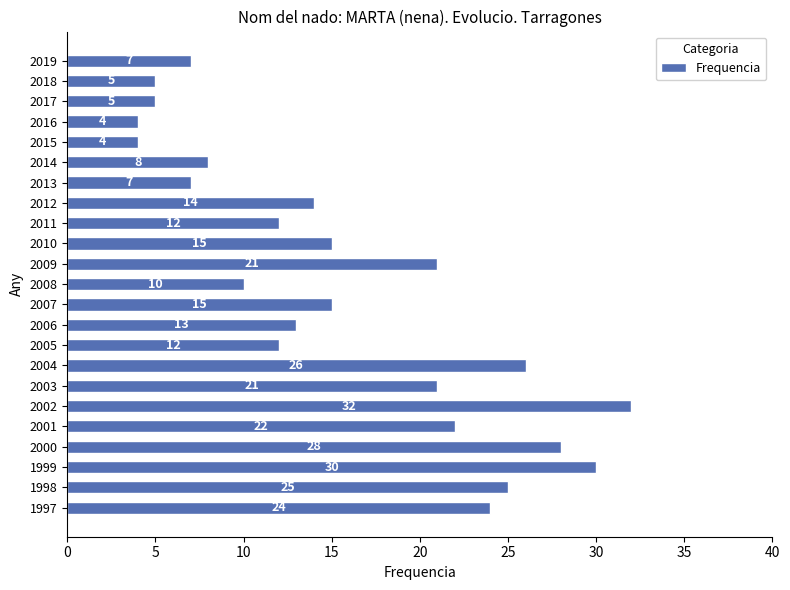

What is the ratio of the value at 2006 to the value at 2000?

0.5